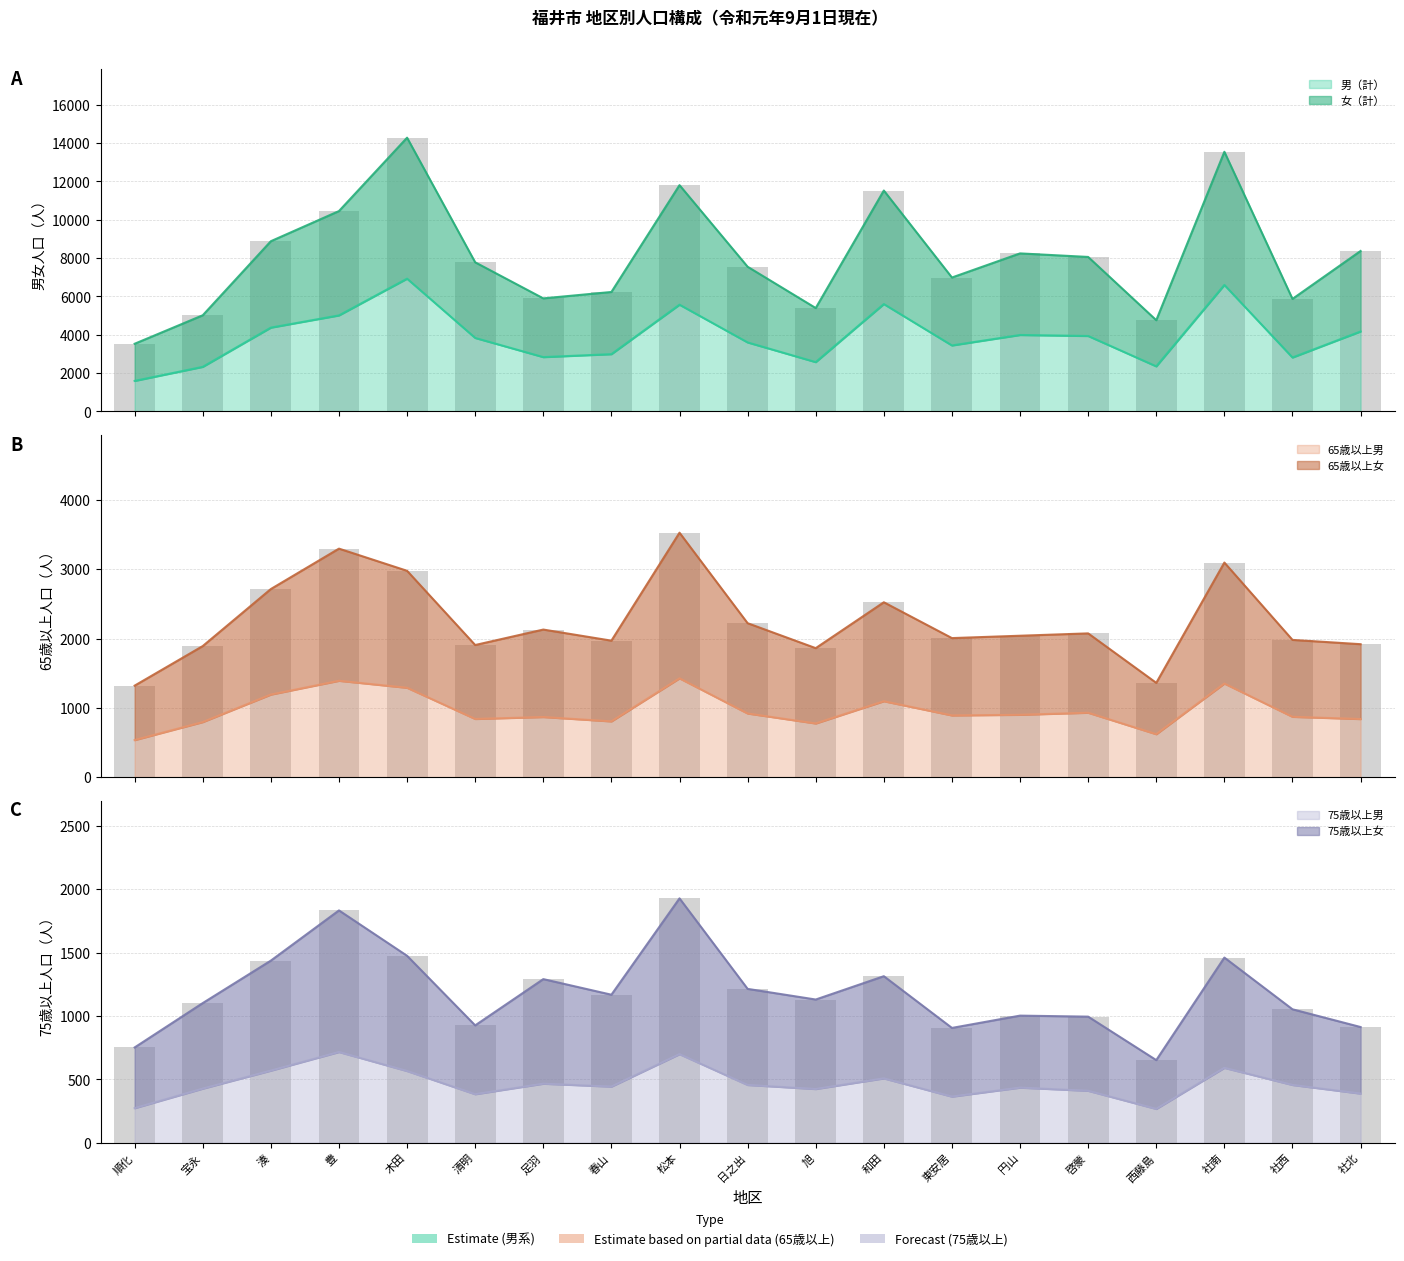

What is the sum of all 女（計） values?

154134